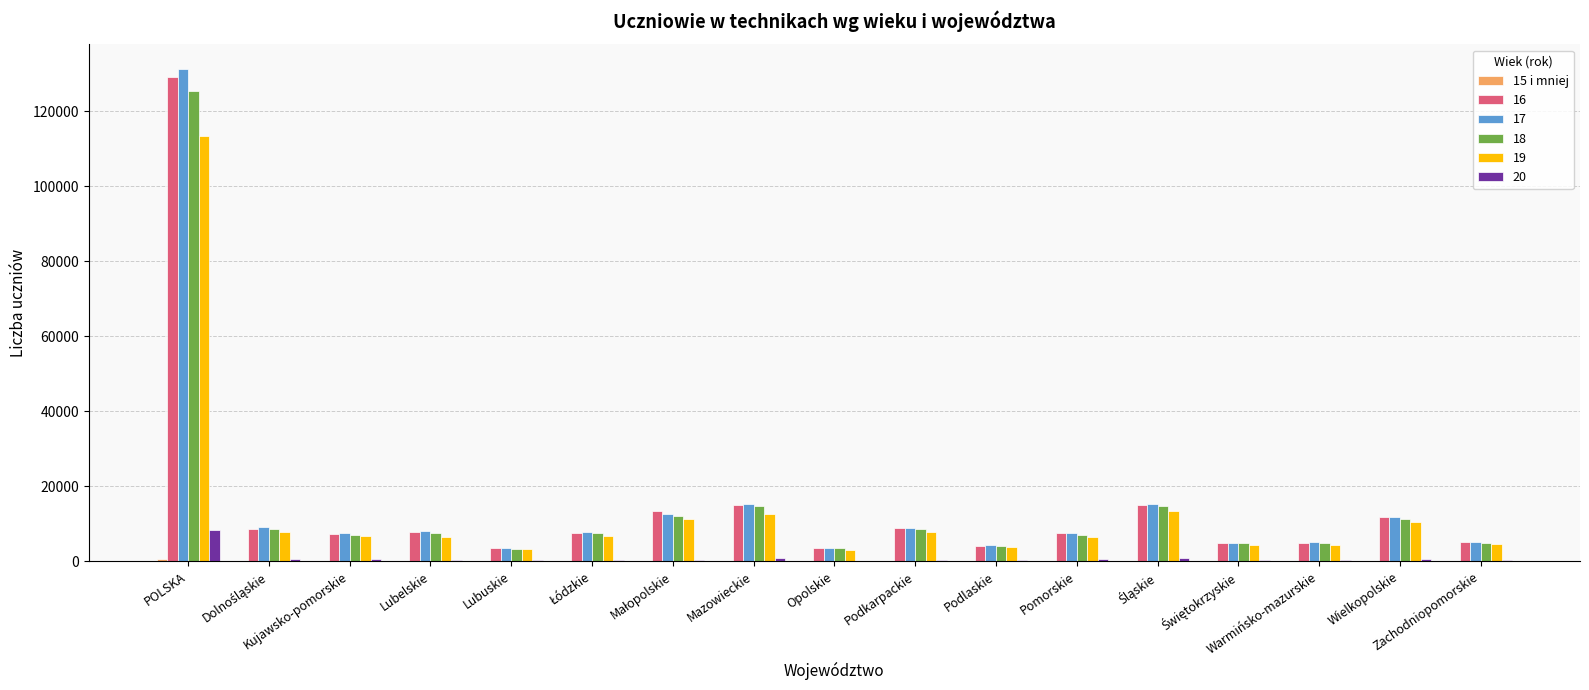

Is it true that 18 equals 12720 at Podkarpackie?

False